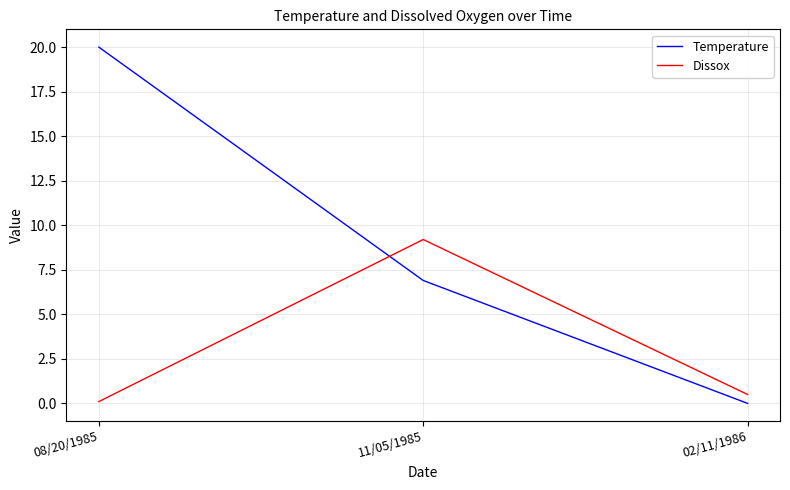

What is the difference between the maximum and second lowest values in the Temperature series?

13.1